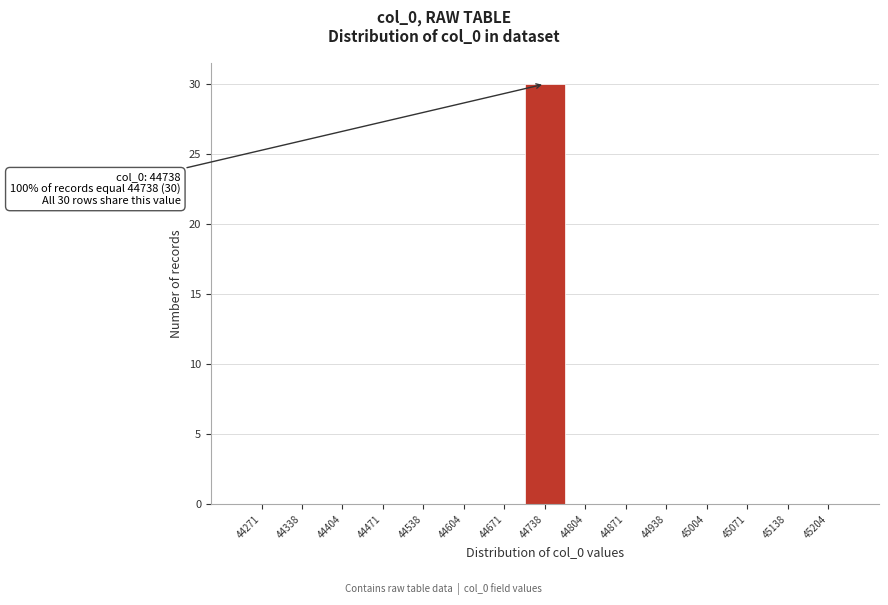

Over which range of the x-axis is the bar tallest?

44700 to 44770